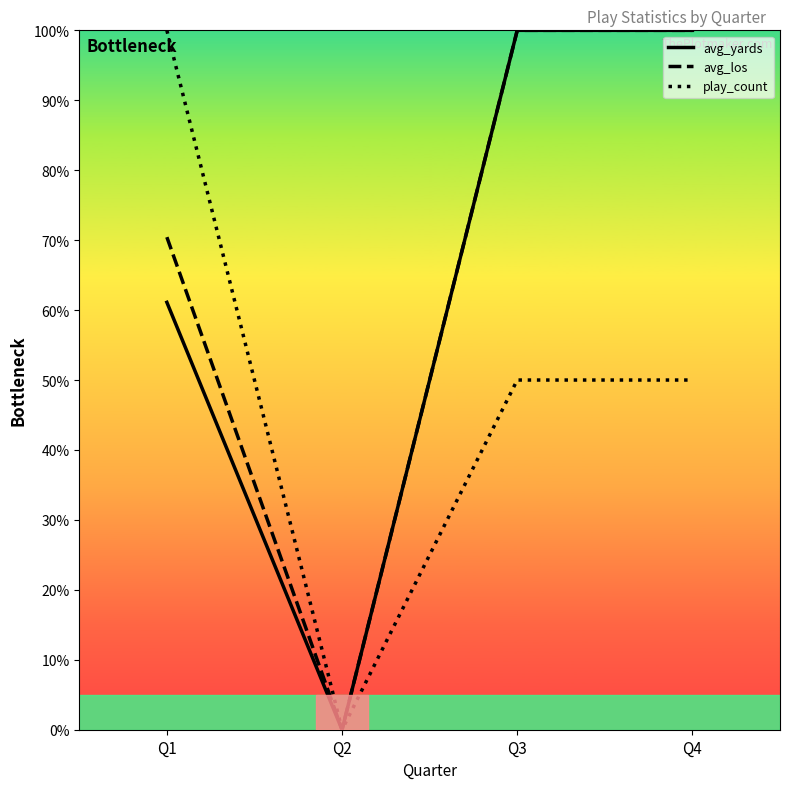

How many lines are shown in the chart?

3